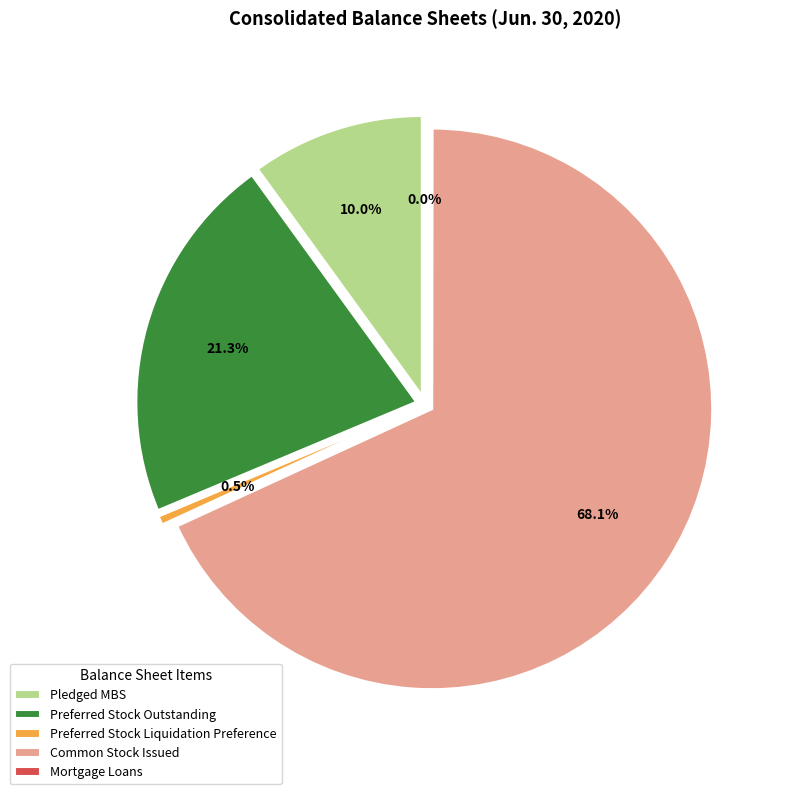

Do Common Stock Issued and Mortgage Loans together represent more than half of the pie?

Yes